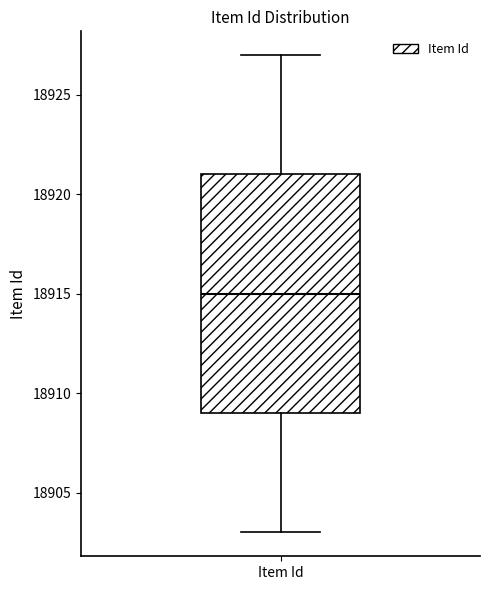

Where is the lower edge of the box for Item Id on the y-axis? The values are not printed on the chart, so give them approximately, as read against the axis.

18909